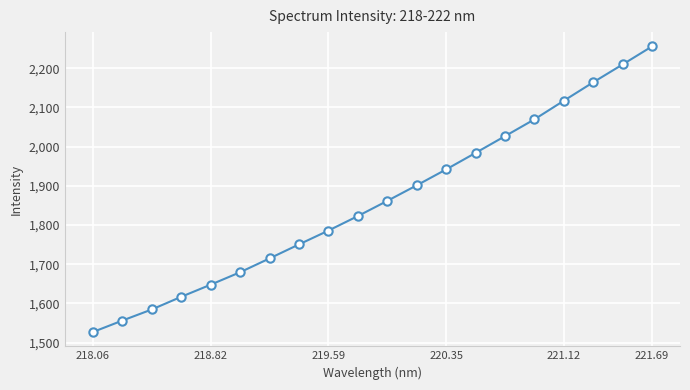

What is the smallest value displayed?

1526.9